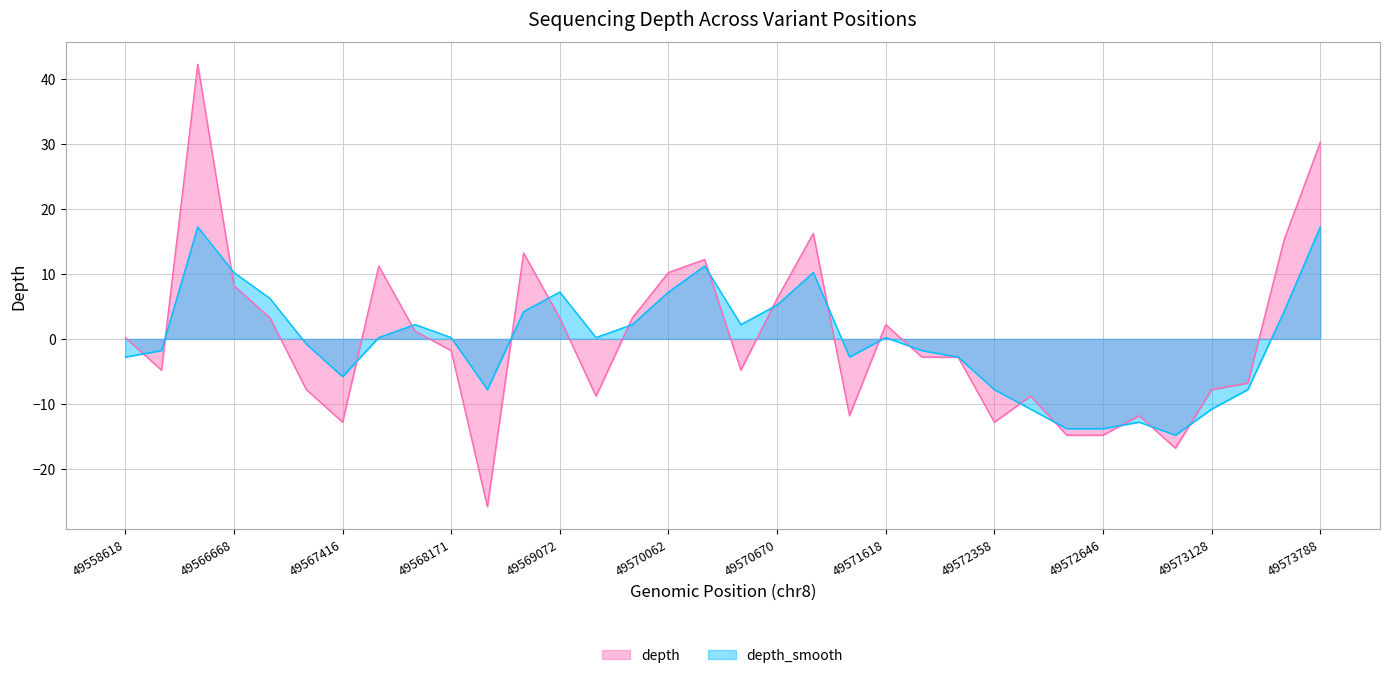

True or false: depth_smooth has more than 0 points higher than both neighbors.

True